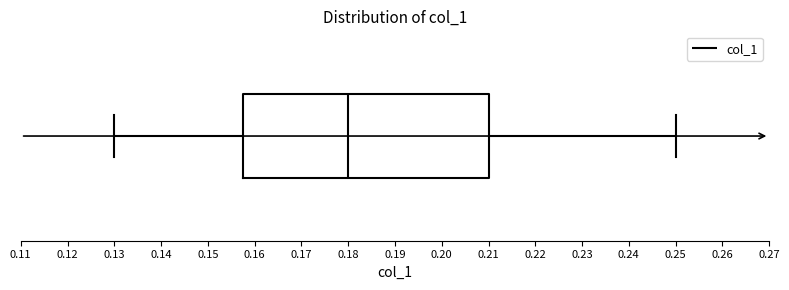

Read this box plot against the x-axis: the position of the median line, the range covered by the box, and the ends of both whiskers. The values are not printed on the chart, so give them approximately, as read against the axis.

median 0.180, box 0.158 to 0.210, whiskers 0.130 to 0.250